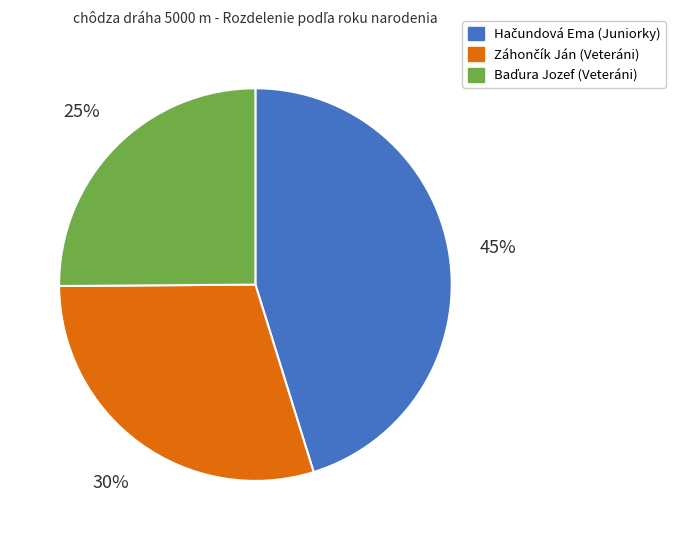

To the nearest percent, what is the average slice percentage?

33%